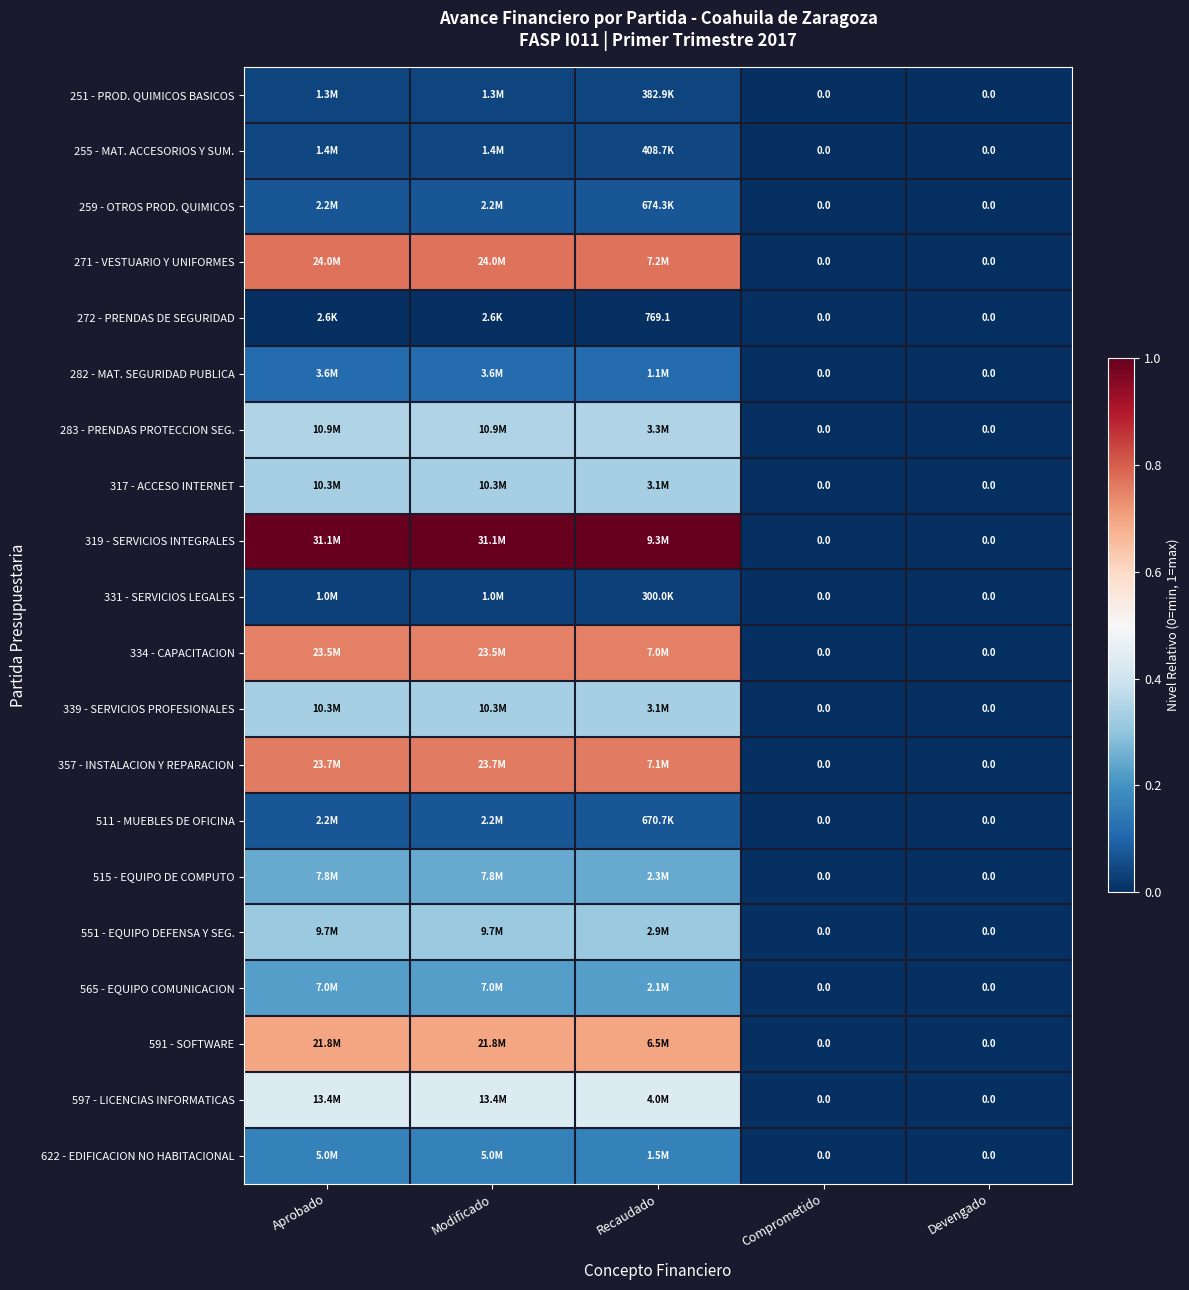

Rank the series at Comprometido from highest to lowest value.

251 - PROD. QUIMICOS BASICOS, 255 - MAT. ACCESORIOS Y SUM., 259 - OTROS PROD. QUIMICOS, 271 - VESTUARIO Y UNIFORMES, 272 - PRENDAS DE SEGURIDAD, 282 - MAT. SEGURIDAD PUBLICA, 283 - PRENDAS PROTECCION SEG., 317 - ACCESO INTERNET, 319 - SERVICIOS INTEGRALES, 331 - SERVICIOS LEGALES, 334 - CAPACITACION, 339 - SERVICIOS PROFESIONALES, 357 - INSTALACION Y REPARACION, 511 - MUEBLES DE OFICINA, 515 - EQUIPO DE COMPUTO, 551 - EQUIPO DEFENSA Y SEG., 565 - EQUIPO COMUNICACION, 591 - SOFTWARE, 597 - LICENCIAS INFORMATICAS, 622 - EDIFICACION NO HABITACIONAL